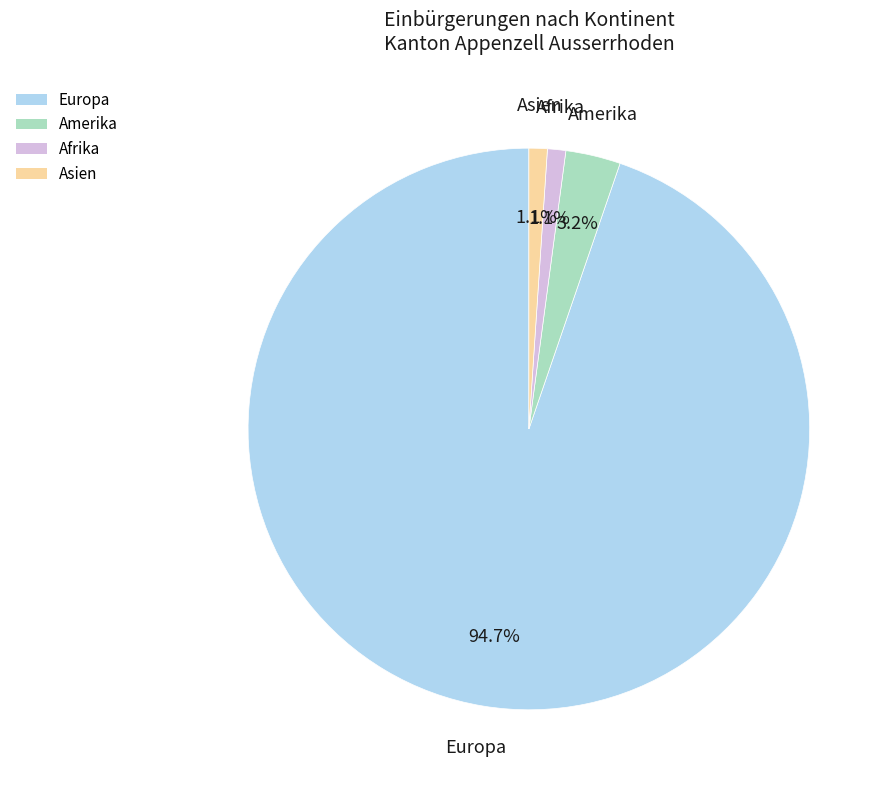

What is the largest slice in the pie chart?

Europa